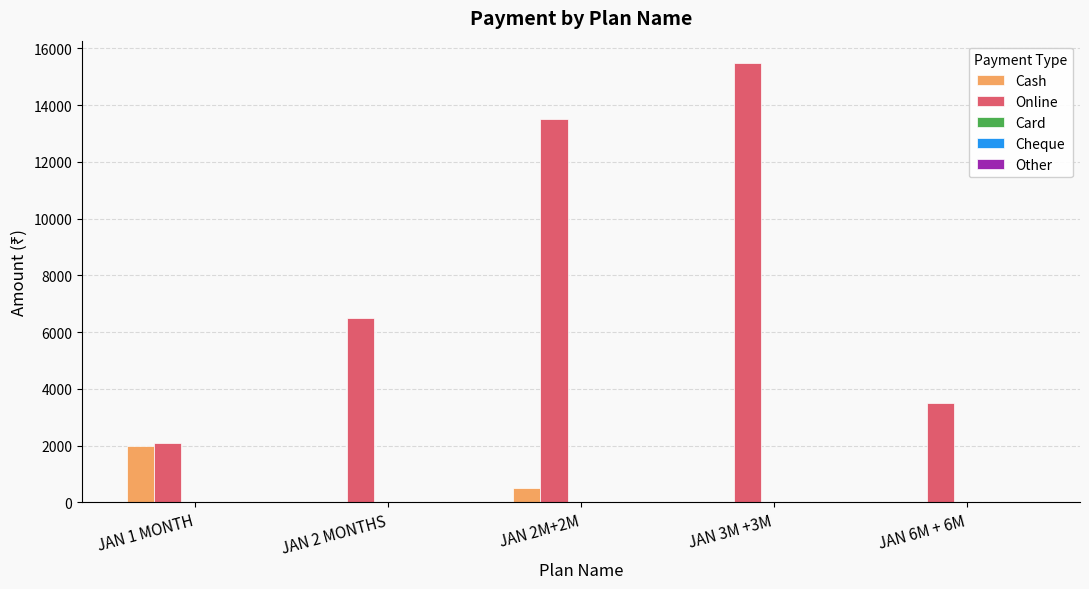

At which label does Cash reach its peak?

JAN 1 MONTH